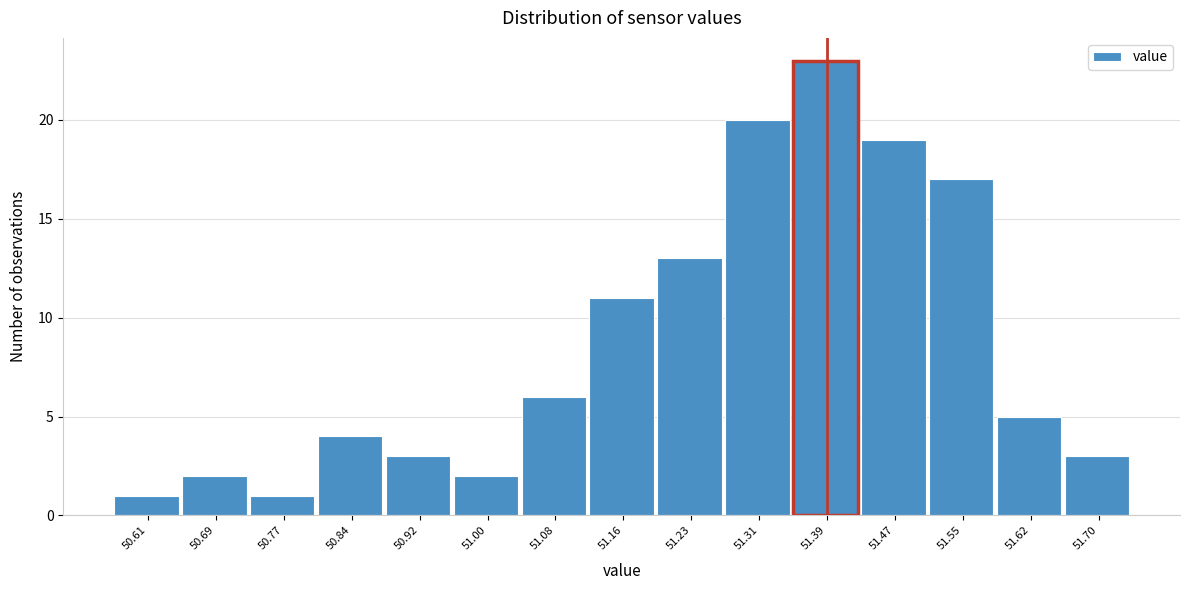

Reading right to left, transcribe all the data shown in this chart.

51.70=3	51.62=5	51.55=17	51.47=19	51.39=23	51.31=20	51.23=13	51.16=11	51.08=6	51.00=2	50.92=3	50.84=4	50.77=1	50.69=2	50.61=1